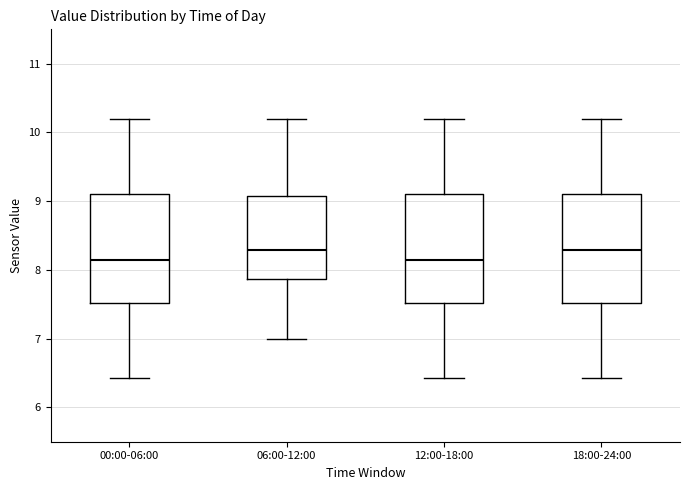

Where does the upper whisker of the box for 12:00-18:00 end on the y-axis? The values are not printed on the chart, so give them approximately, as read against the axis.

10.2